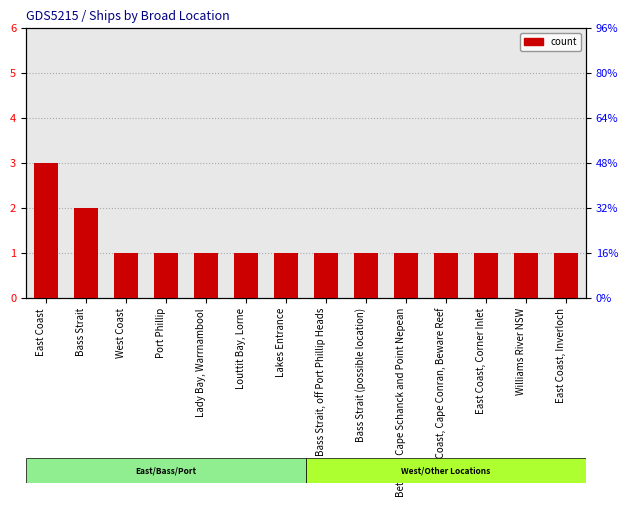

What is the greatest value displayed?

3